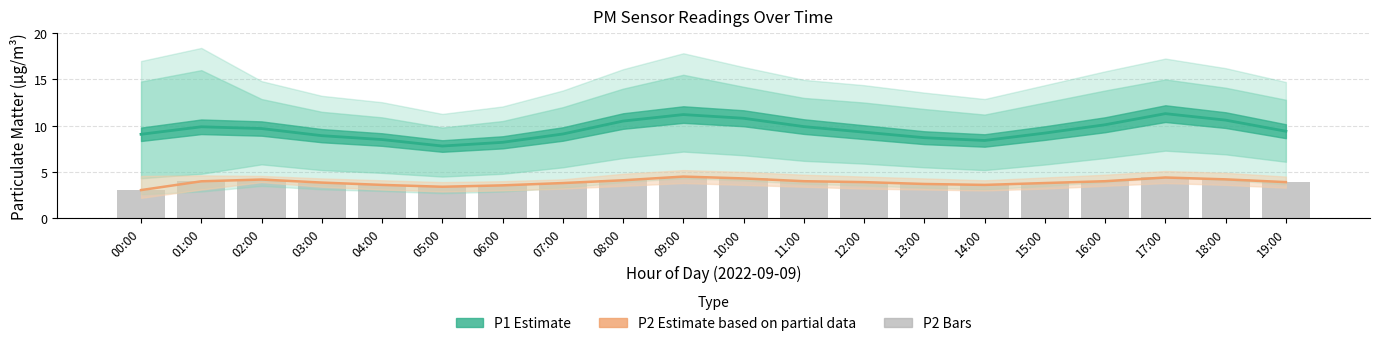

Reading right to left, transcribe all the data shown in this chart.

P1 (coarse particles): 19:00=9.4	18:00=10.6	17:00=11.3	16:00=10.1	15:00=9.2	14:00=8.4	13:00=8.7	12:00=9.3	11:00=9.9	10:00=10.8	09:00=11.2	08:00=10.5	07:00=9.1	06:00=8.2	05:00=7.8	04:00=8.5	03:00=8.9	02:00=9.7	01:00=9.9	00:00=9.1
P2 (fine particles) estimate: 19:00=3.9	18:00=4.2	17:00=4.4	16:00=4.0	15:00=3.8	14:00=3.6	13:00=3.7	12:00=3.9	11:00=4.0	10:00=4.3	09:00=4.5	08:00=4.1	07:00=3.8	06:00=3.5	05:00=3.4	04:00=3.6	03:00=3.9	02:00=4.2	01:00=4.0	00:00=3.0
P2 (fine particles): 19:00=3.9	18:00=4.2	17:00=4.4	16:00=4.0	15:00=3.8	14:00=3.6	13:00=3.7	12:00=3.9	11:00=4.0	10:00=4.3	09:00=4.5	08:00=4.1	07:00=3.8	06:00=3.5	05:00=3.4	04:00=3.6	03:00=3.9	02:00=4.2	01:00=4.0	00:00=3.0